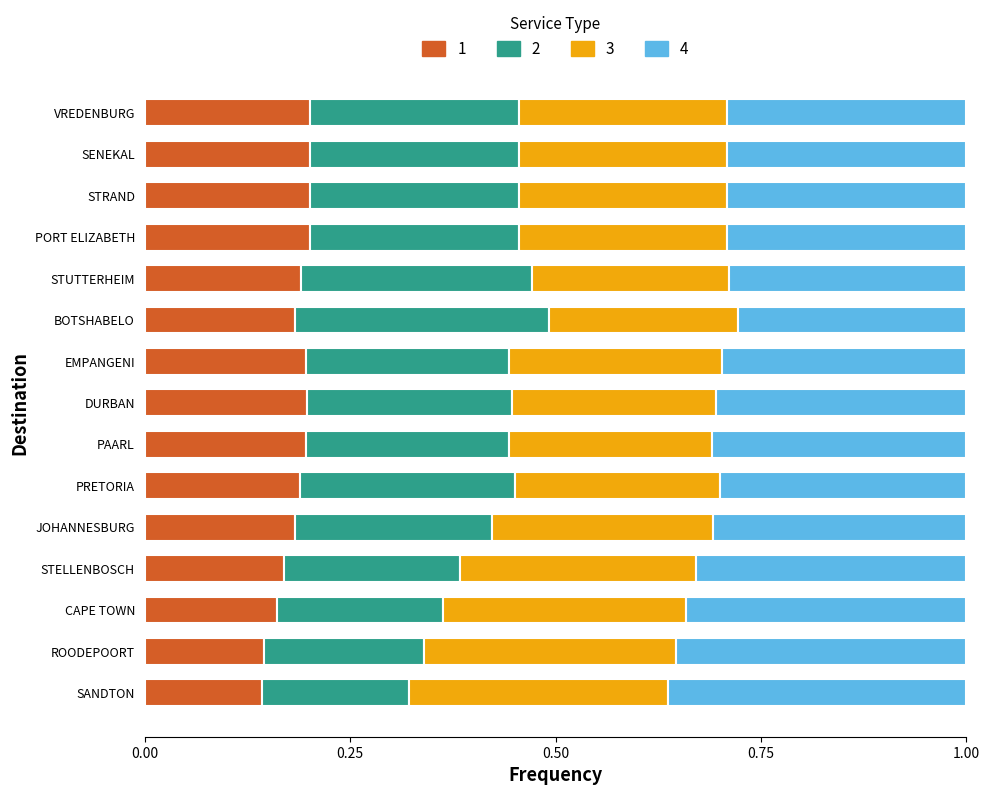

What is the total value across all series at BOTSHABELO?

1.0